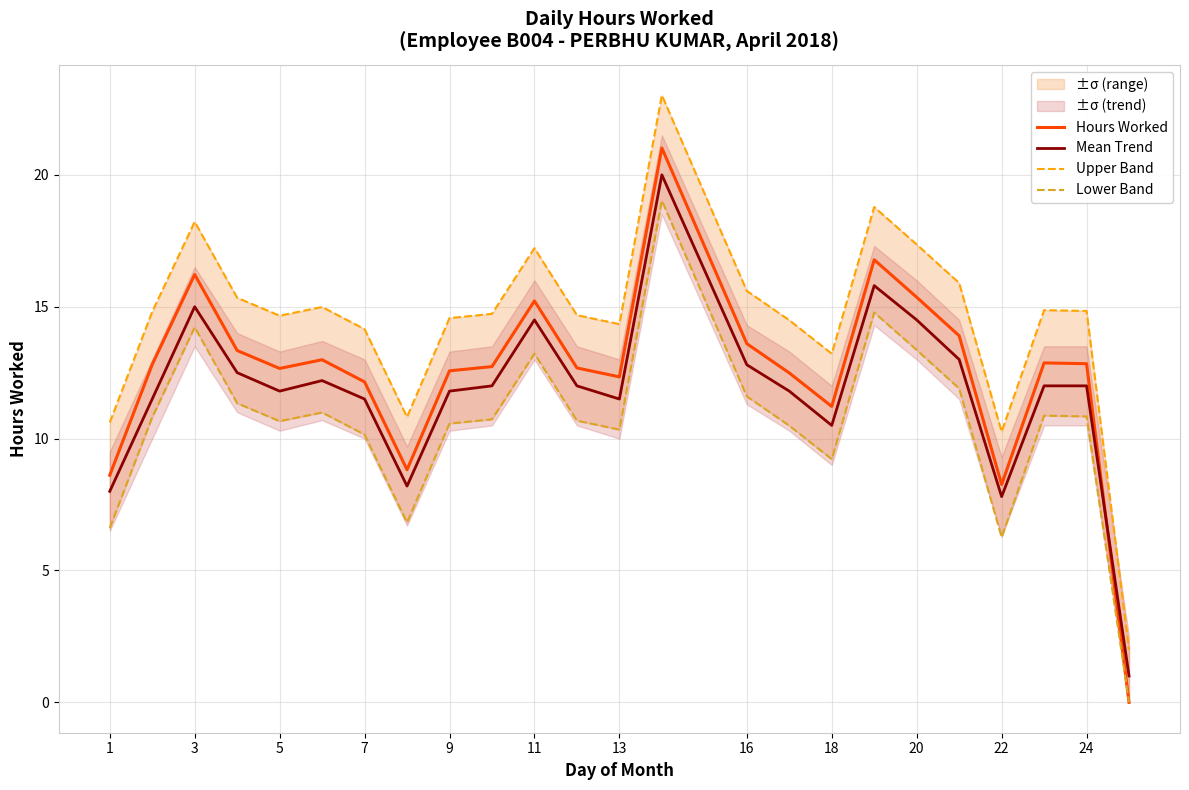

Where is the first local maximum for Hours Worked?

3